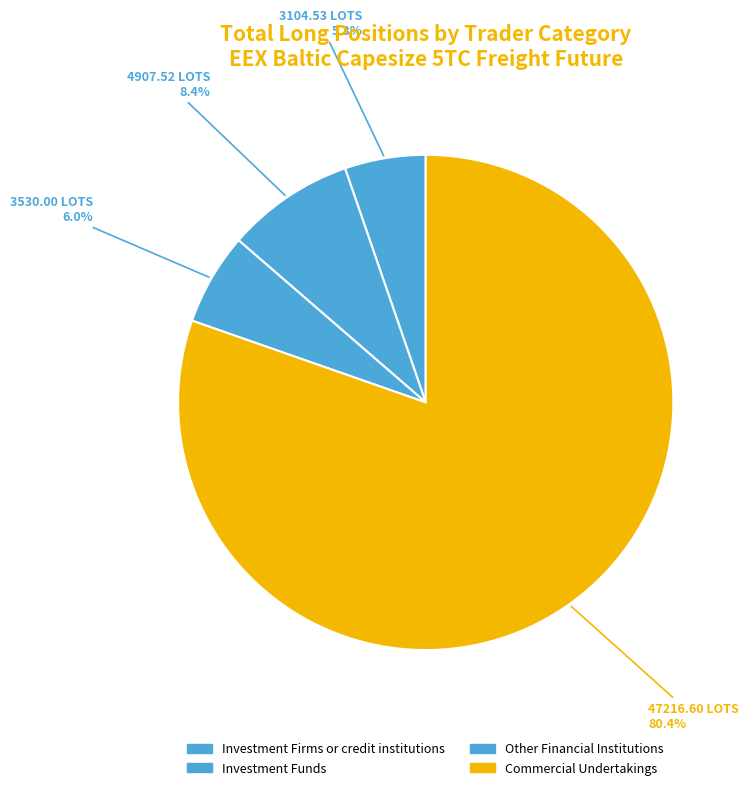

How many slices are in this pie chart?

4